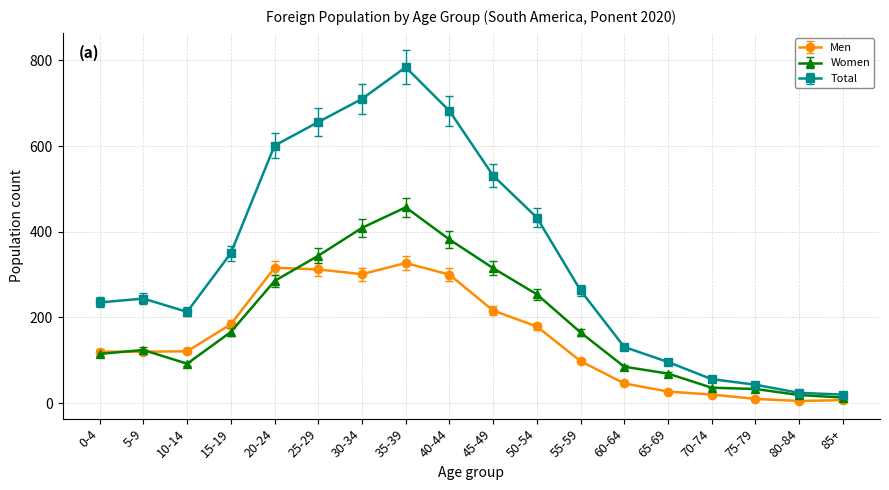

What is the average value of the Women series?

186.8